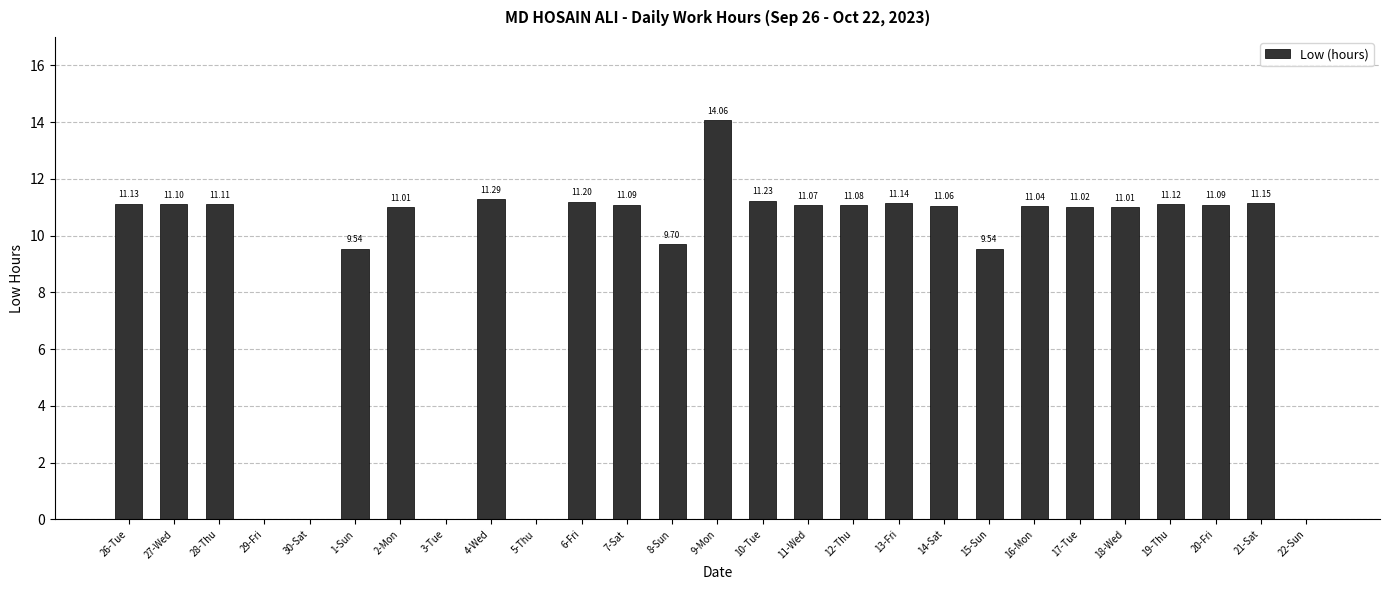

What is the sum of all values?

242.8